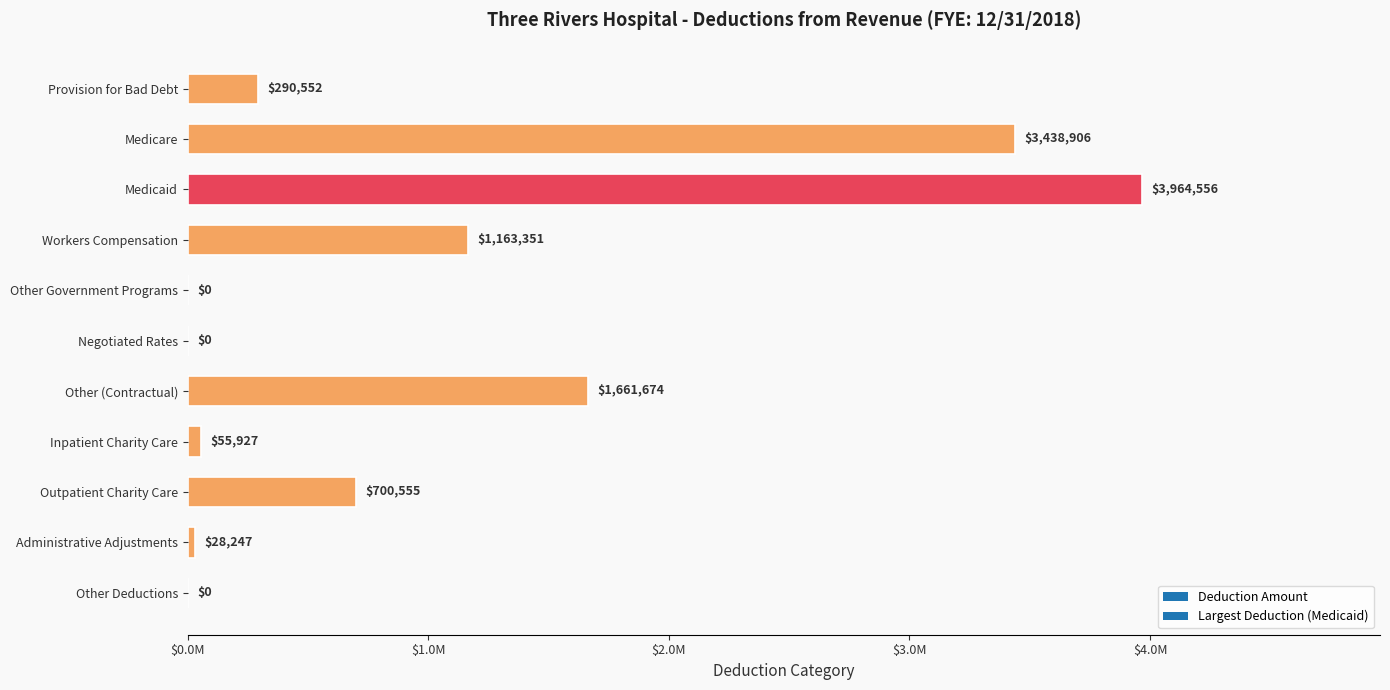

Is it true that the value at Other Deductions is 1866455?

False